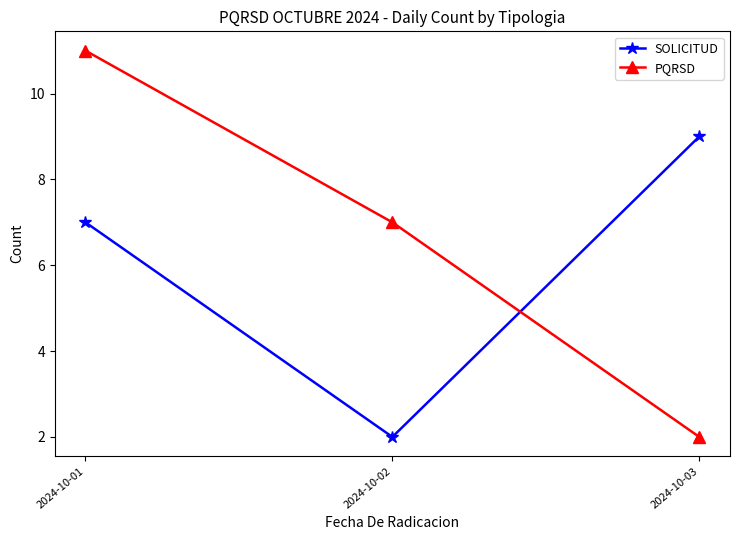

The value of PQRSD at 2024-10-01 is 11. True or false?

True